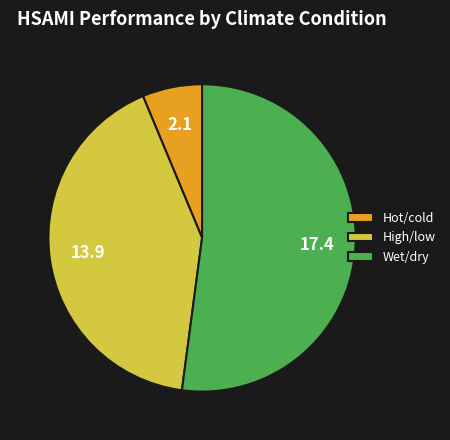

Combined, do Wet/dry and Hot/cold account for over 50%?

Yes